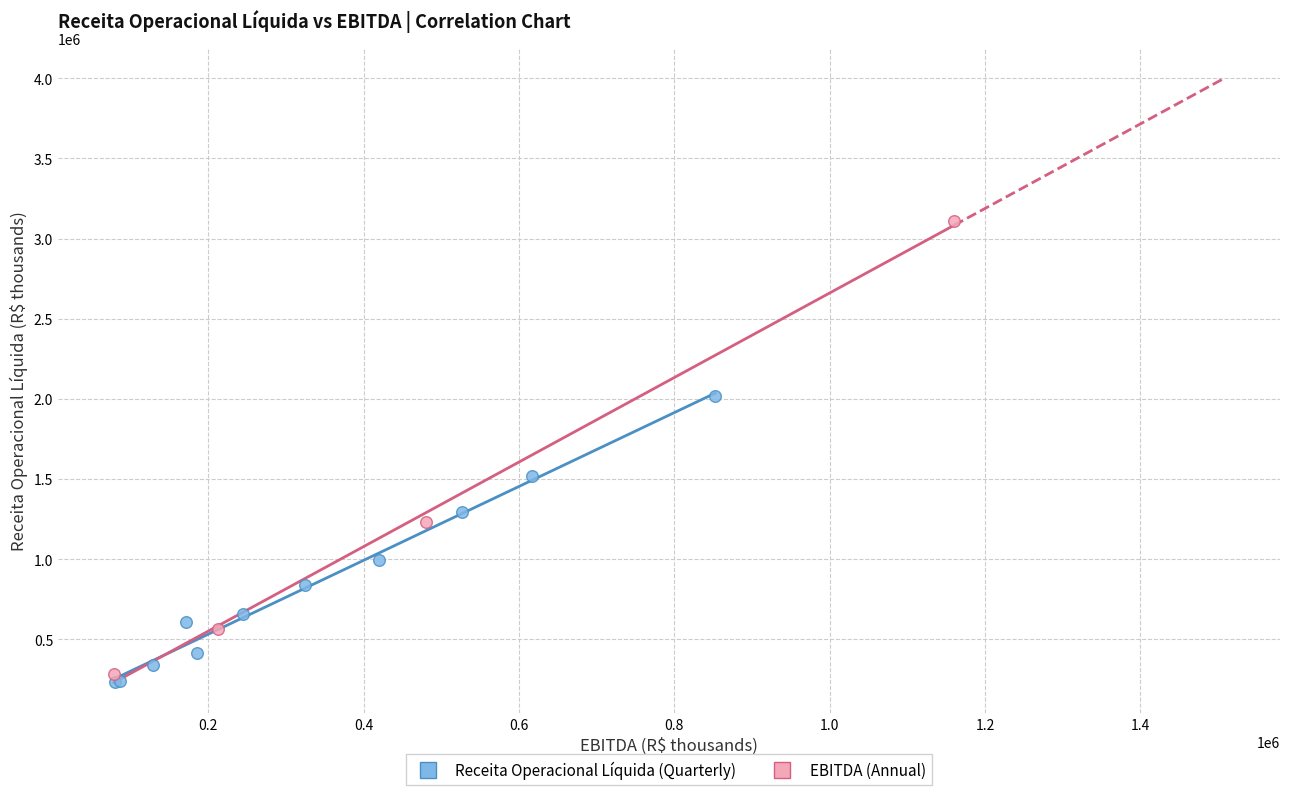

What are all the series names shown in the legend?

Receita Operacional Líquida (Quarterly), EBITDA (Annual)